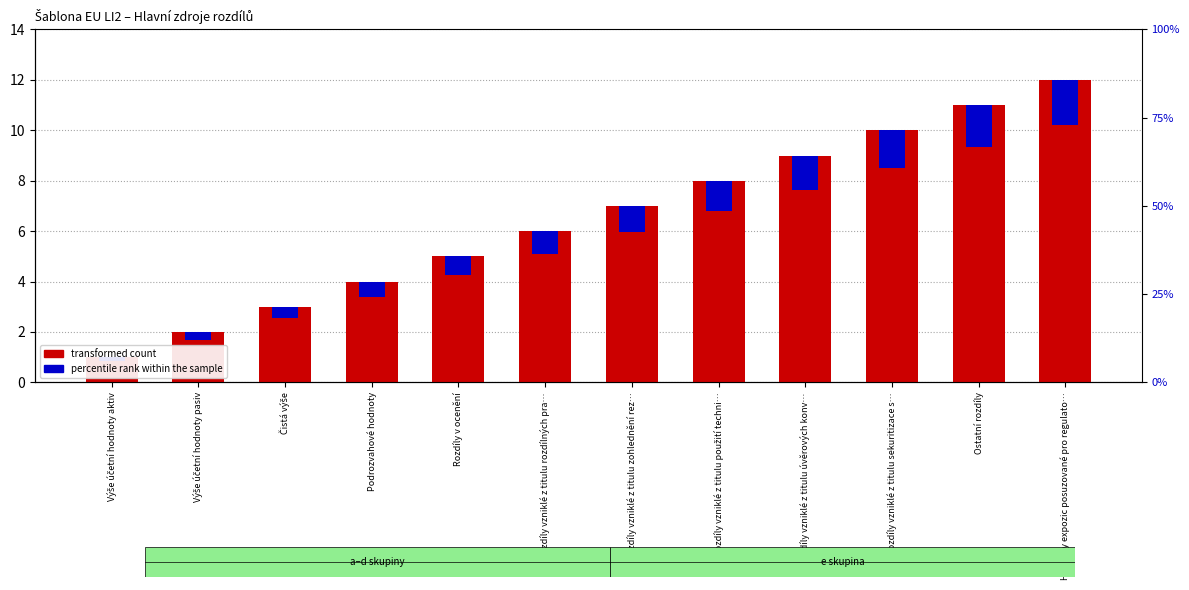

Does the chart contain stacked bars?

No